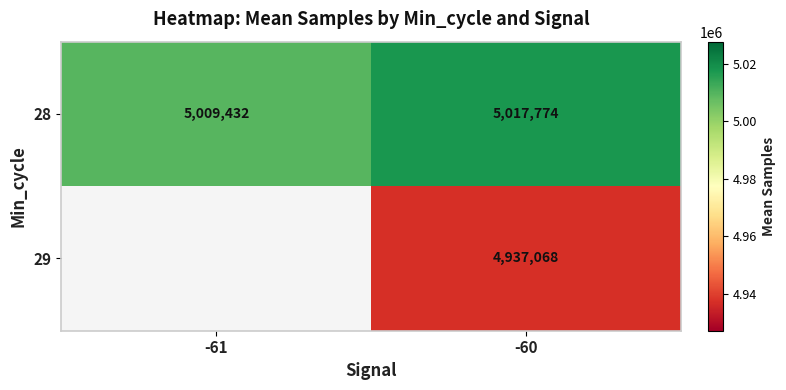

At which label is 28 closest to 5013603?

-61